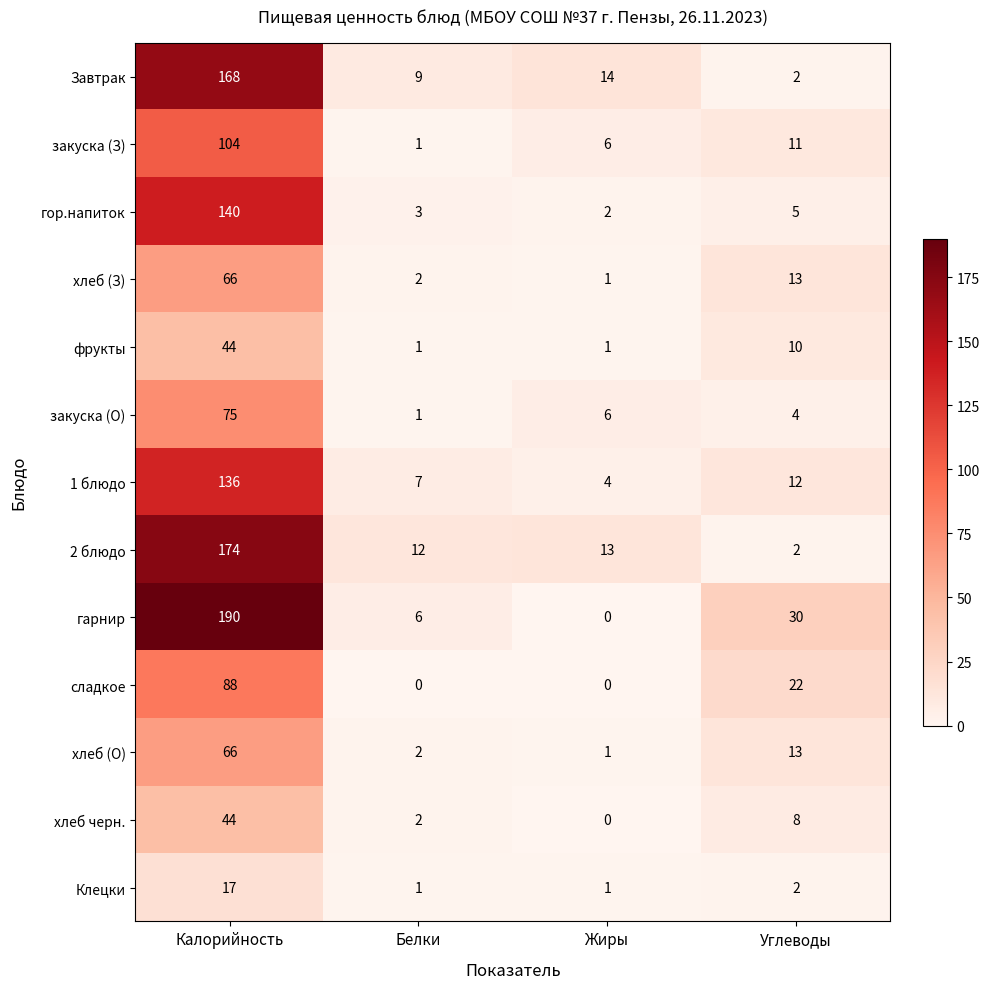

What is the difference between the highest and lowest values at Белки?

12